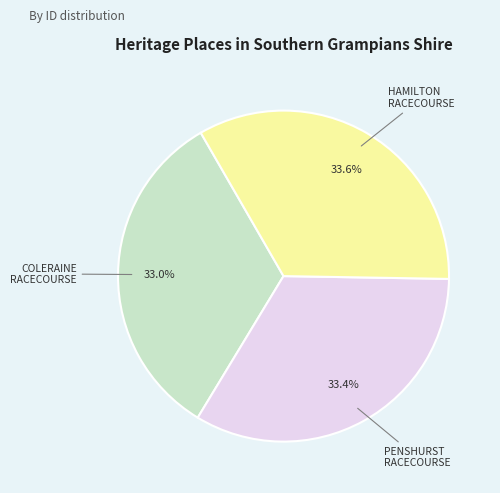

To the nearest percent, what percentage of the pie is PENSHURST RACECOURSE?

33%